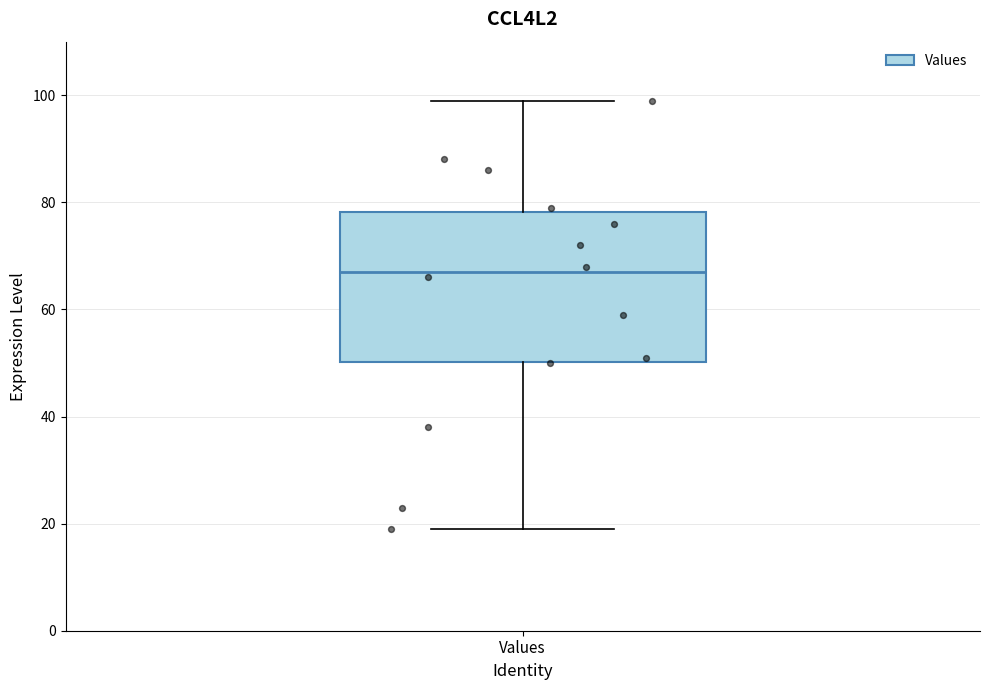

Transcribe this box plot: give where the median line is, the range the box spans, and where the two whiskers end, as read against the y-axis. The values are not printed on the chart, so give them approximately, as read against the axis.

median 68, box 50 to 78, whiskers 20 to 100